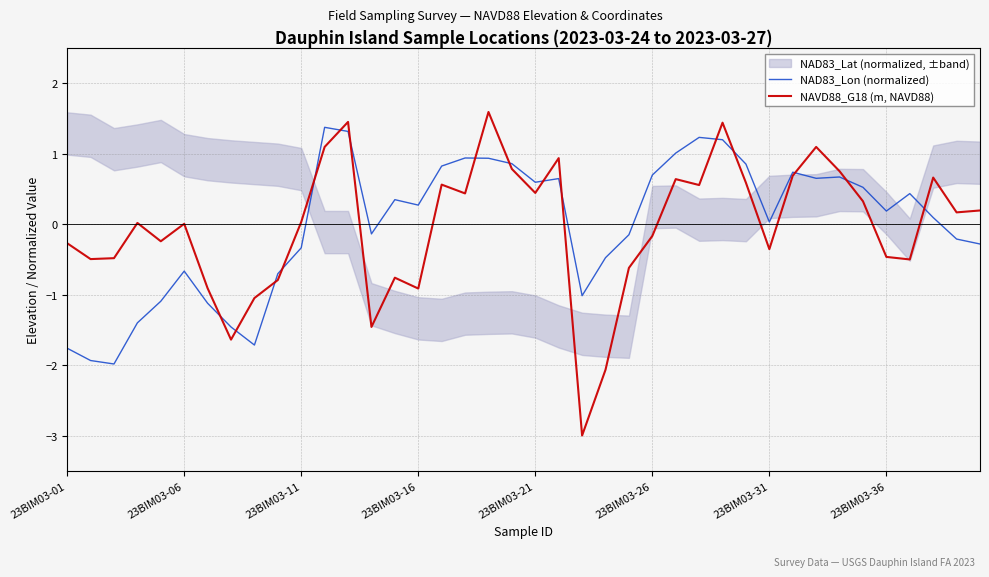

What is the lowest value of the NAD83_Lon (normalized) series?

-2.0